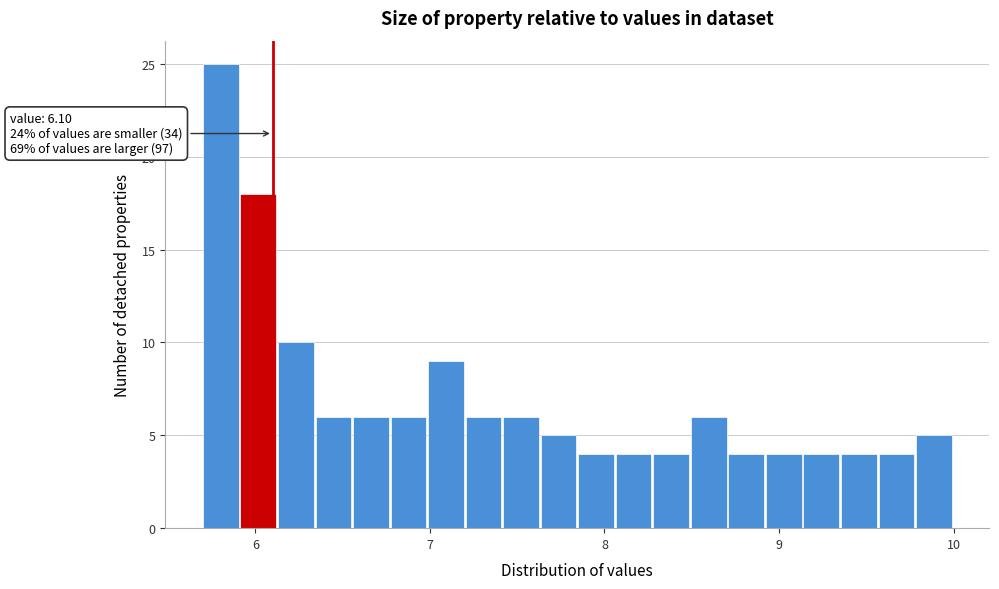

Around what value on the x-axis is the tallest bar? Give the approximate position of its centre, as read against the axis.

5.8